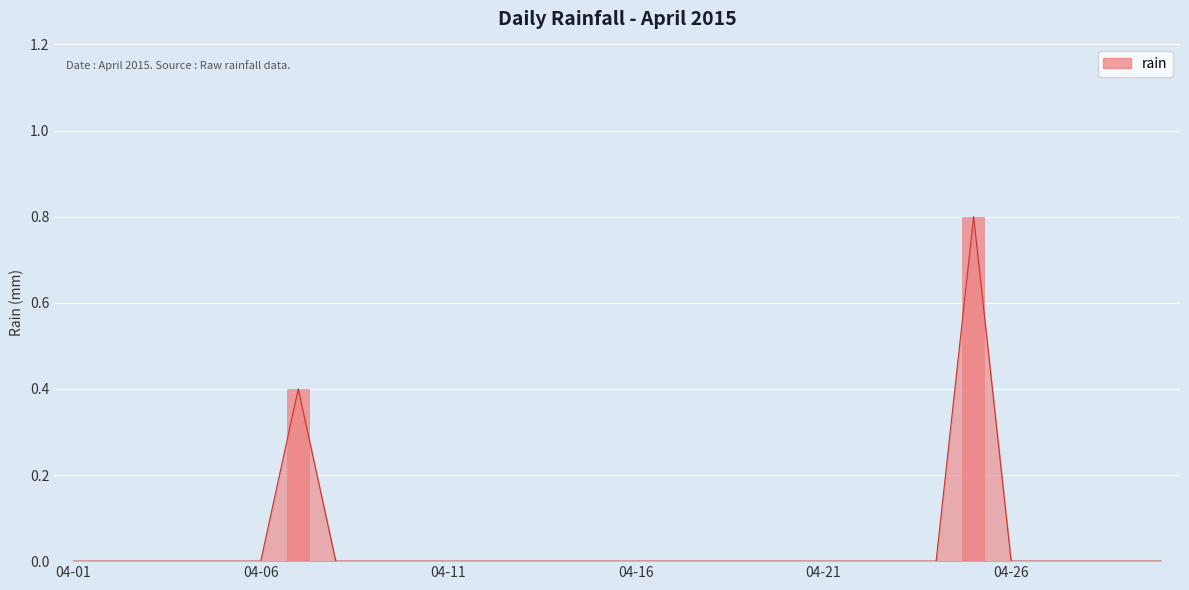

Is it true that the value at 2015-04-19 is -0.4?

False